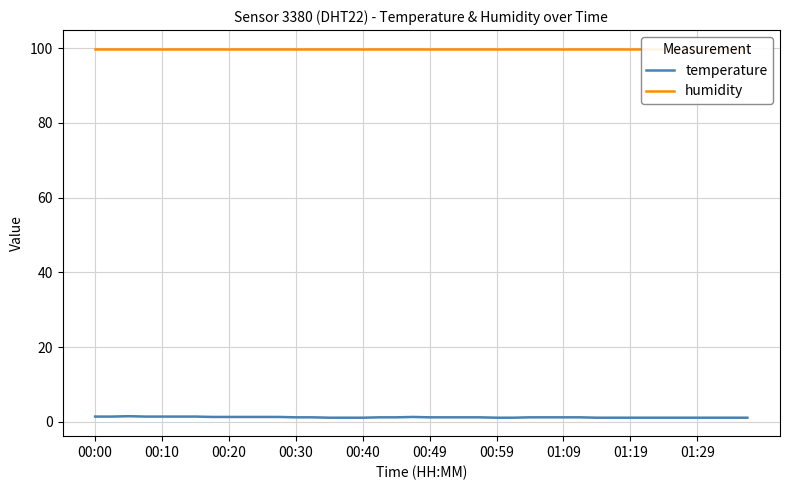

At which category is the sum across all series the highest?

00:20